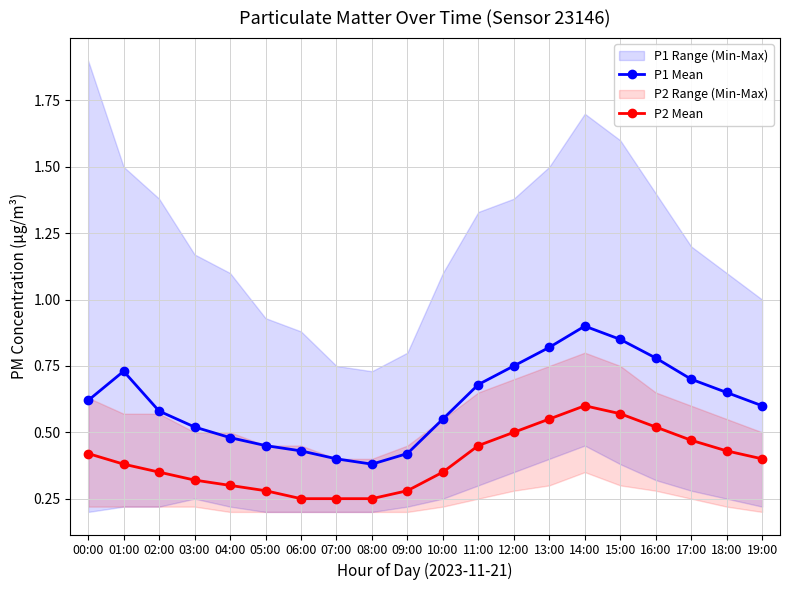

True or false: P1 Mean has a value of 0.4 at 08:00.

True